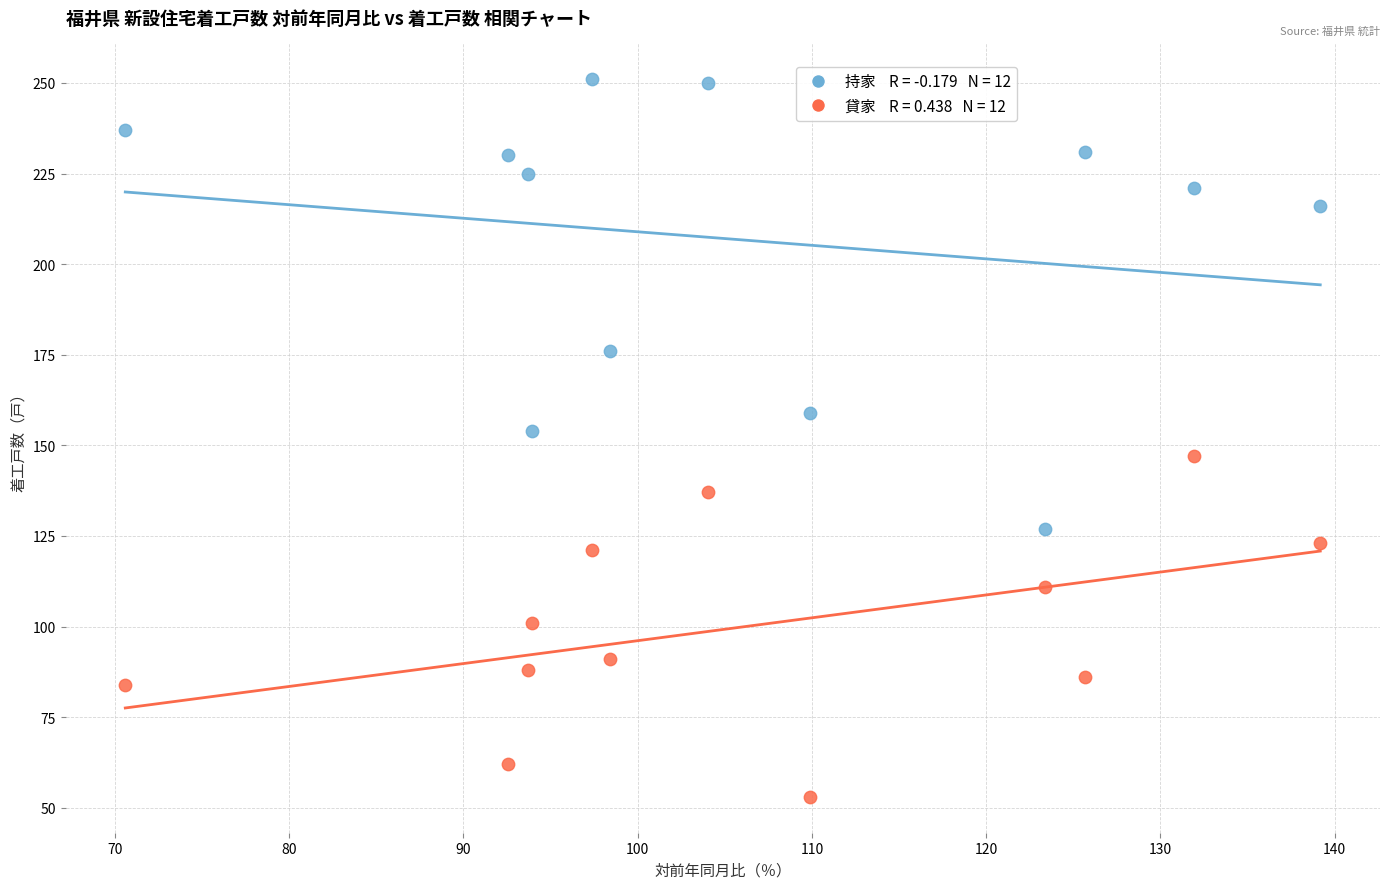

Across all data points, what is the range of Y values (max minus min)?

198